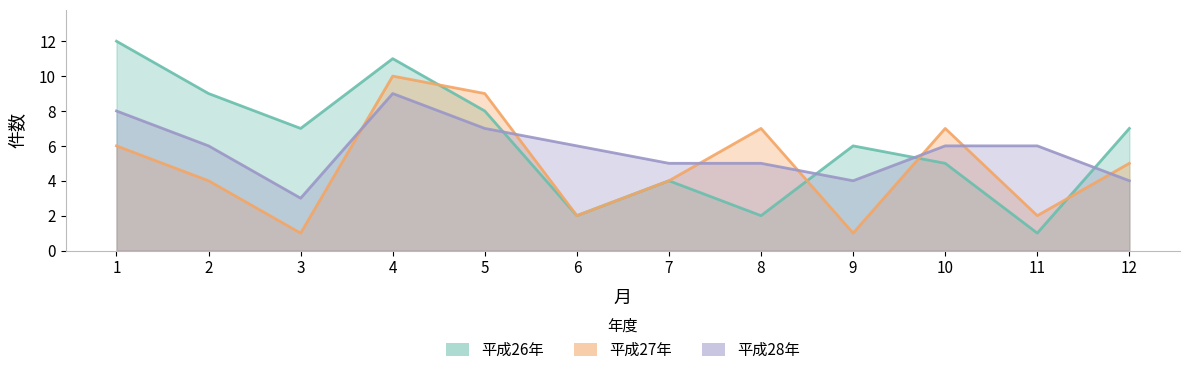

What is the difference between the second highest and minimum values in the 平成27年 series?

8